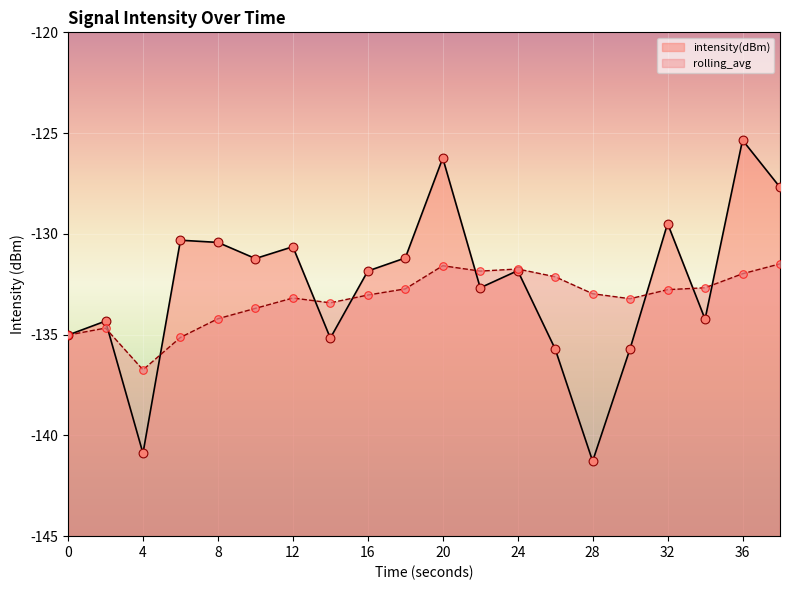

Which series contains the highest Y value?

intensity(dBm)